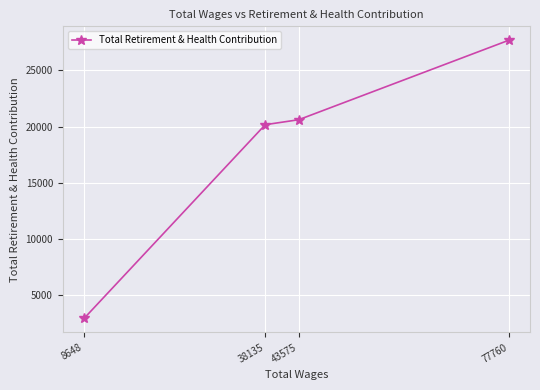

Rank the categories by value from highest to lowest.

77760, 43575, 38135, 8648